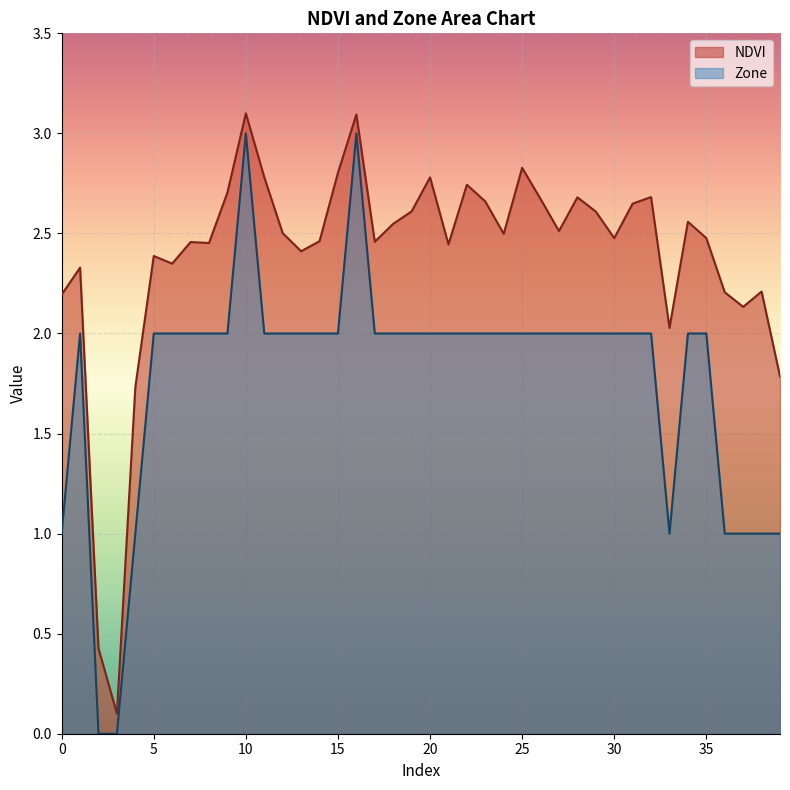

What value does the NDVI series have at 29?

2.6